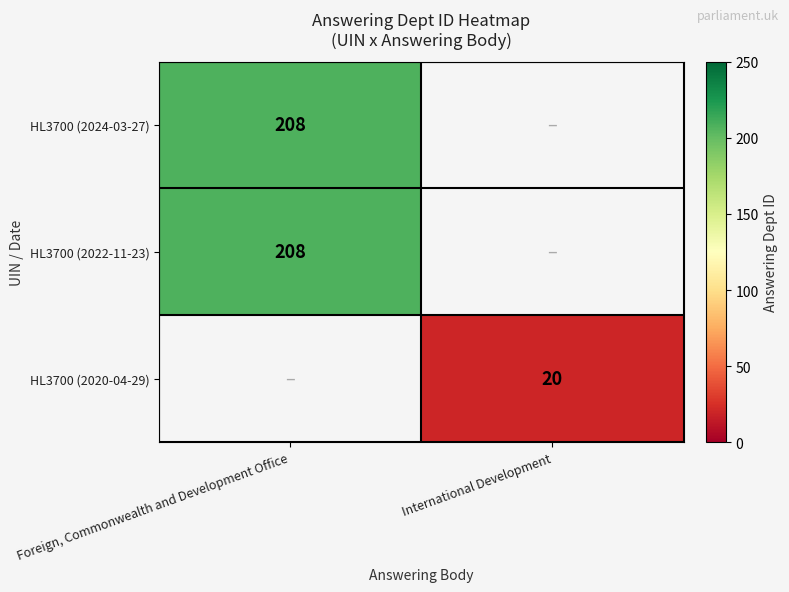

How many data points does each series have?

2